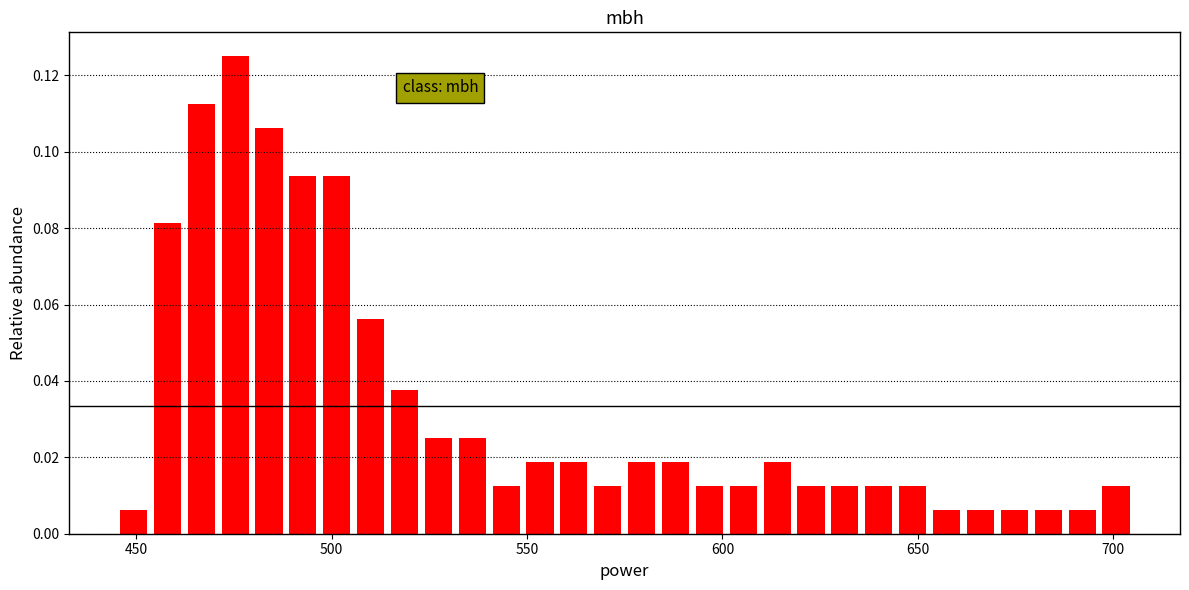

Read against the x-axis, roughly where is the centre of the tallest bar?

475